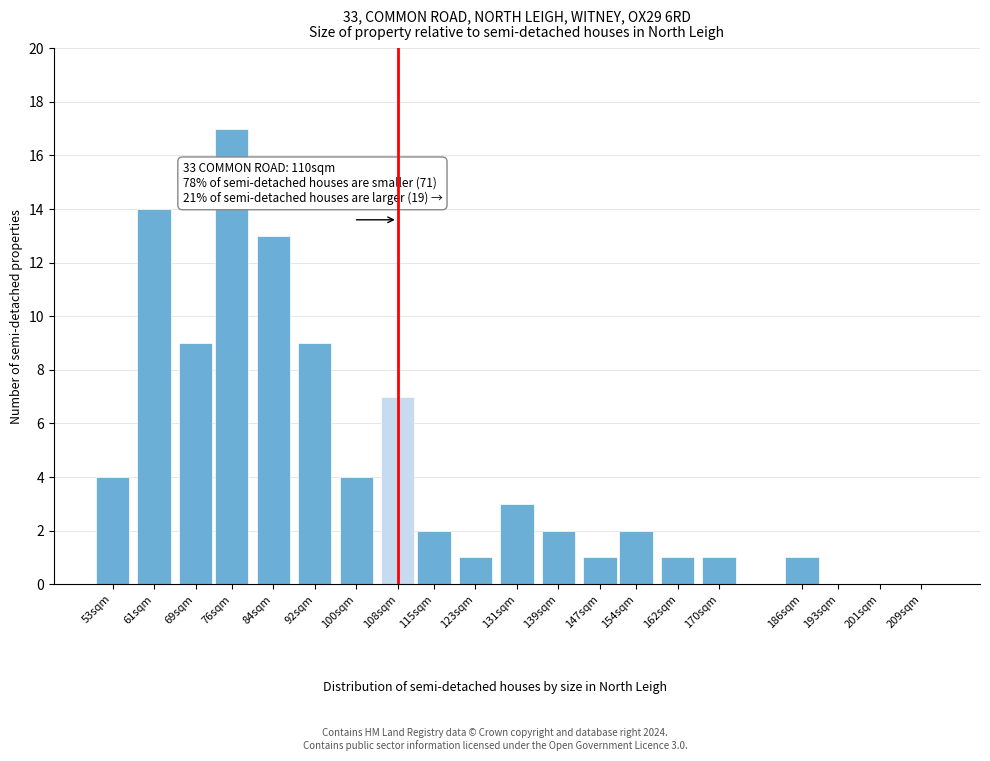

Reading left to right, what are all the values shown in this chart?

53sqm=4	61sqm=14	69sqm=9	76sqm=17	84sqm=13	92sqm=9	100sqm=4	108sqm=7	115sqm=2	123sqm=1	131sqm=3	139sqm=2	147sqm=1	154sqm=2	162sqm=1	170sqm=1	186sqm=1	193sqm=0	201sqm=0	209sqm=0